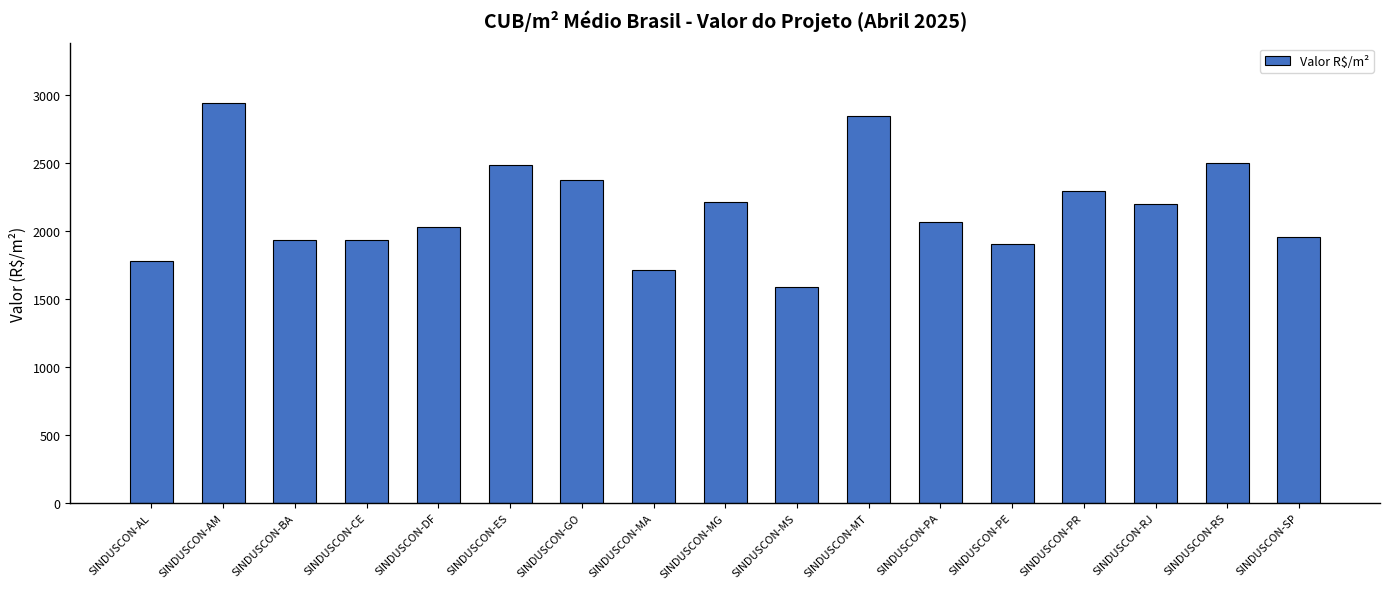

Which label corresponds to the smallest value in the chart?

SINDUSCON-MS